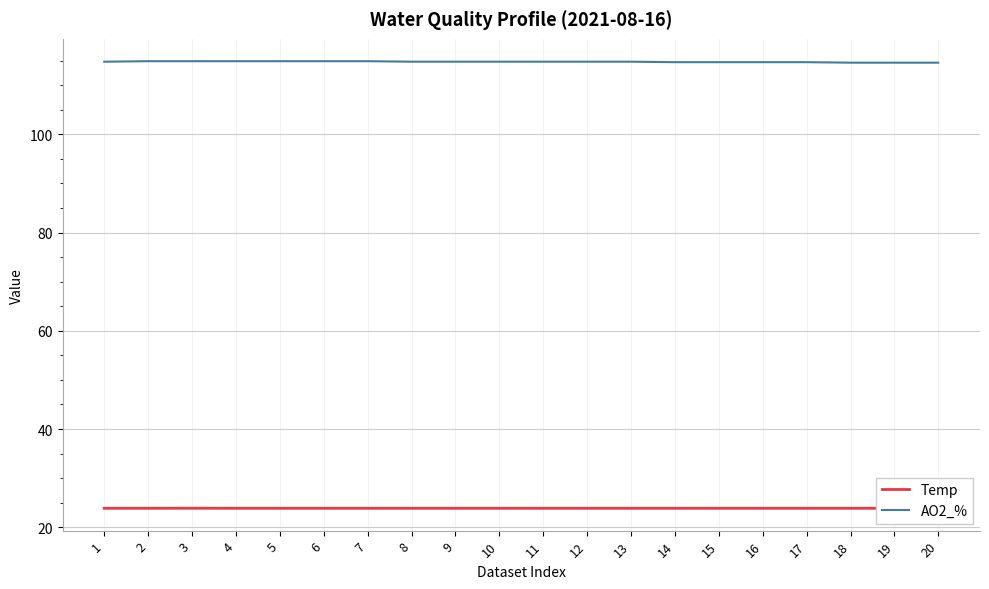

True or false: Temp and AO2_% cross at least once.

False